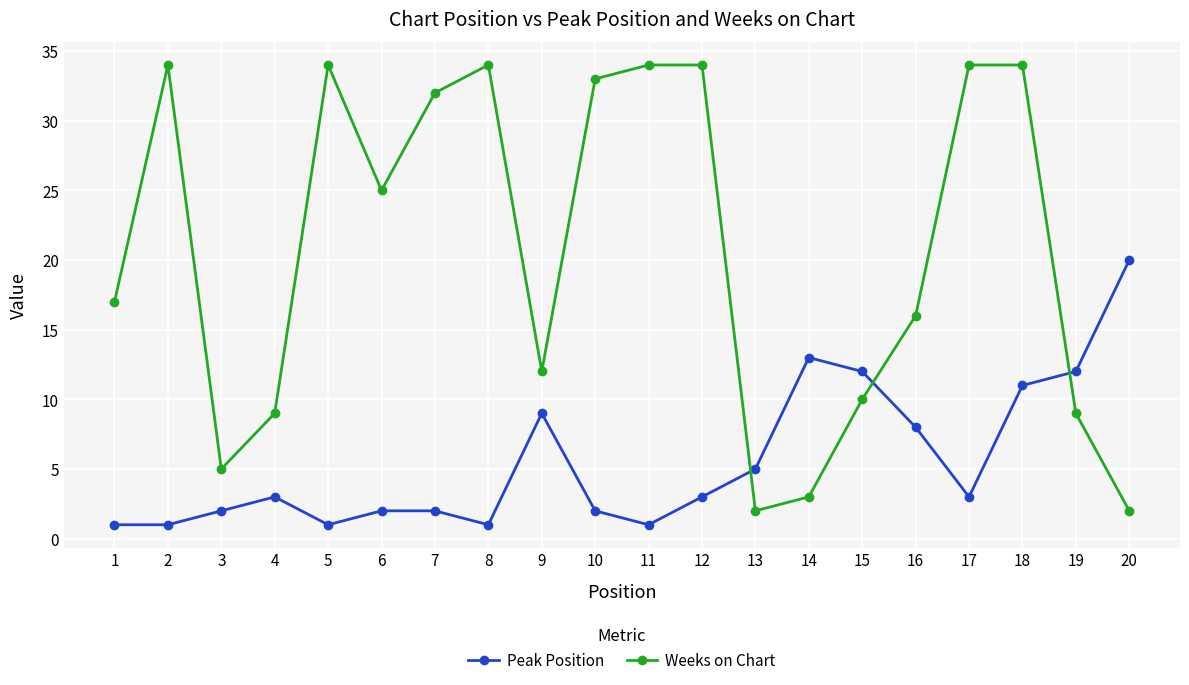

Between 8 and 14, which series saw the biggest shift?

Weeks on Chart